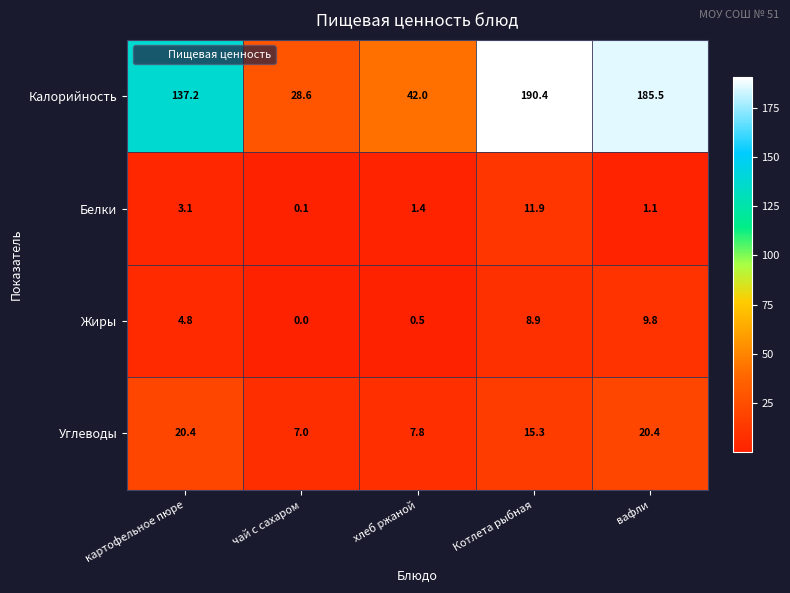

What is the sum of all Белки values?

17.6